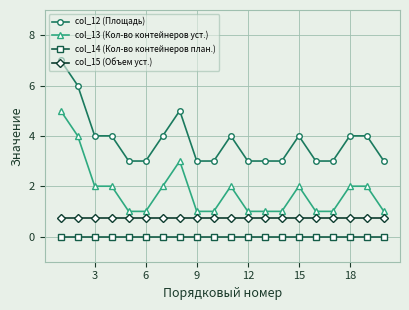

What is the value of the col_12 (Площадь) point at the 8th from the left?

5.0